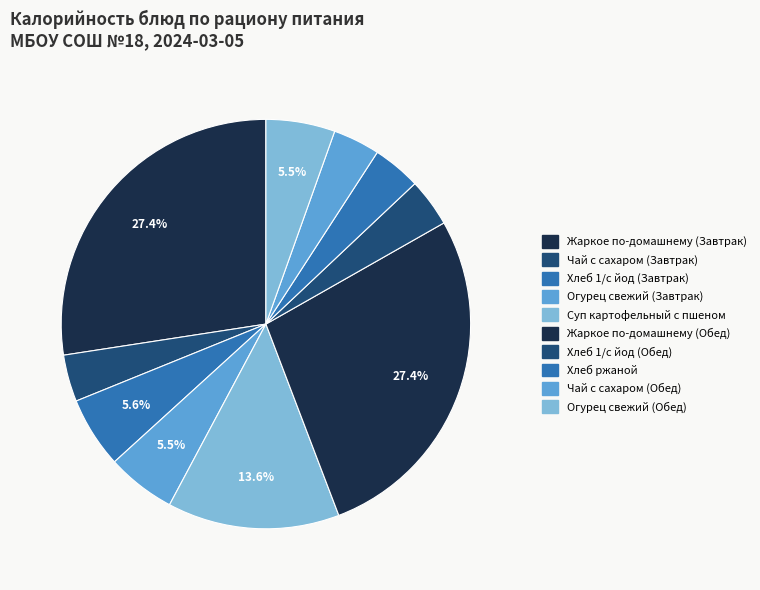

Combined, what portion of the pie is Огурец свежий (Завтрак) and Хлеб ржаной?

9.3%